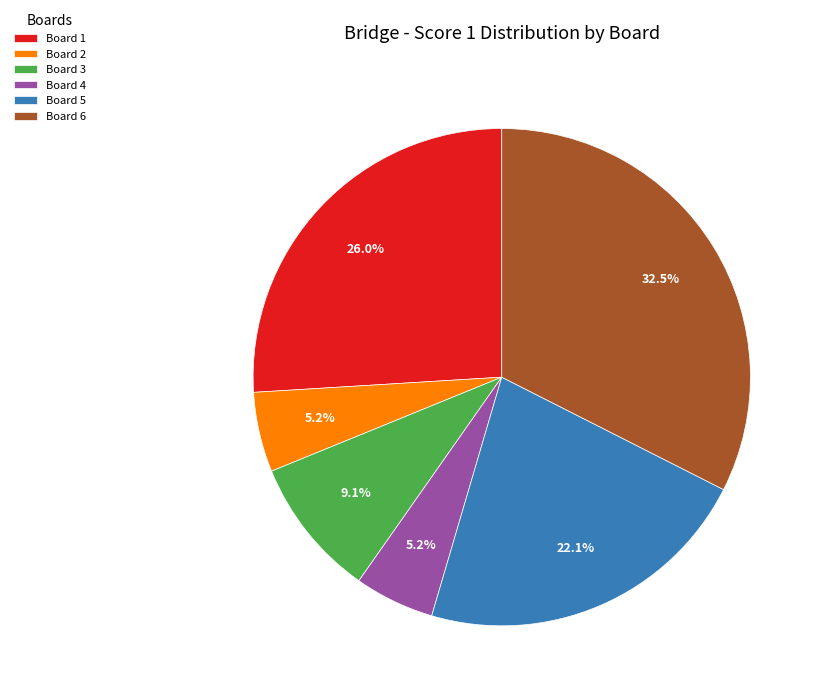

What portion of the pie excludes Board 1?

74.0%